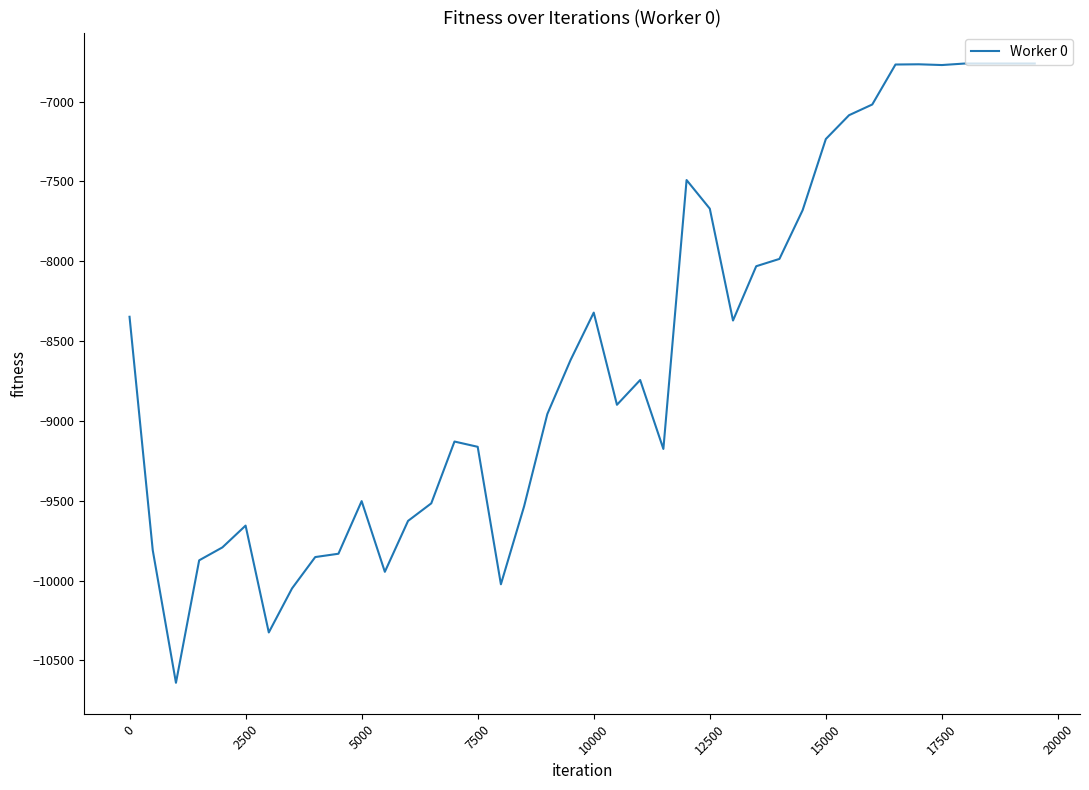

What is the average value?

-8581.5